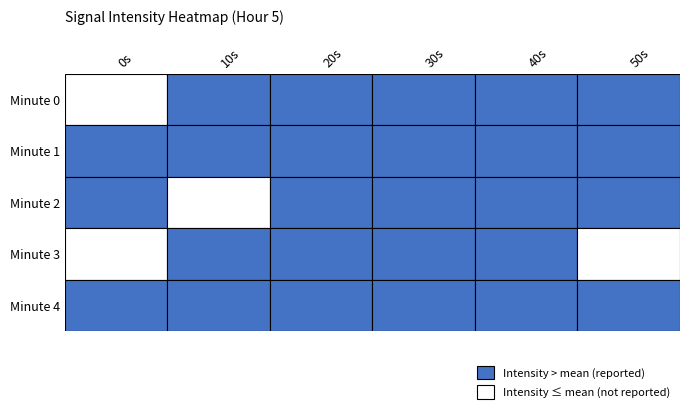

Is it true that Minute 3 equals 0 at 5?

False